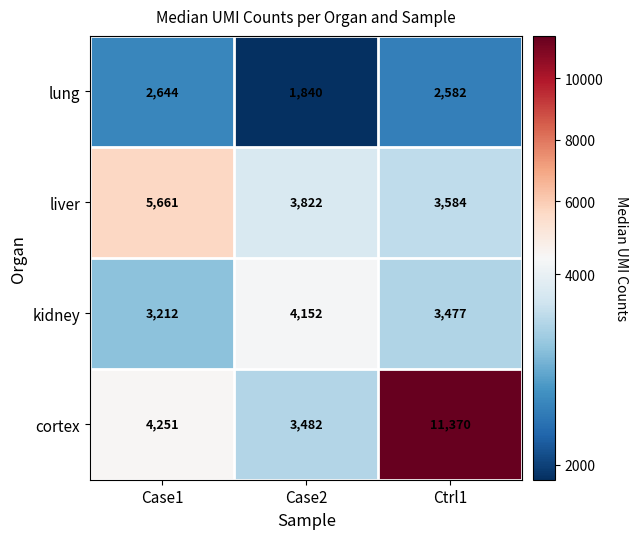

Rank the series by their maximum value, from highest to lowest.

cortex, liver, kidney, lung